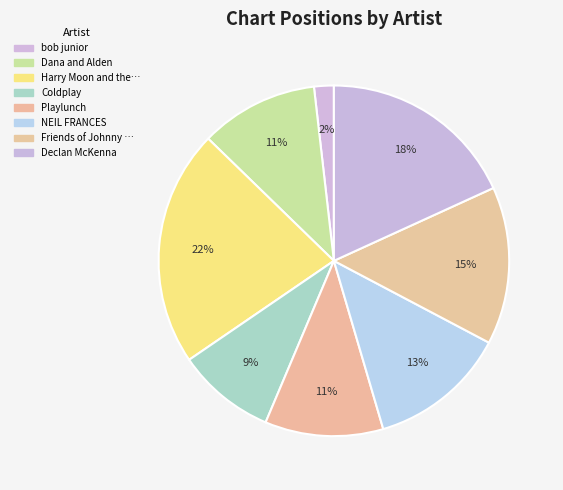

Is there a majority slice in this chart?

No